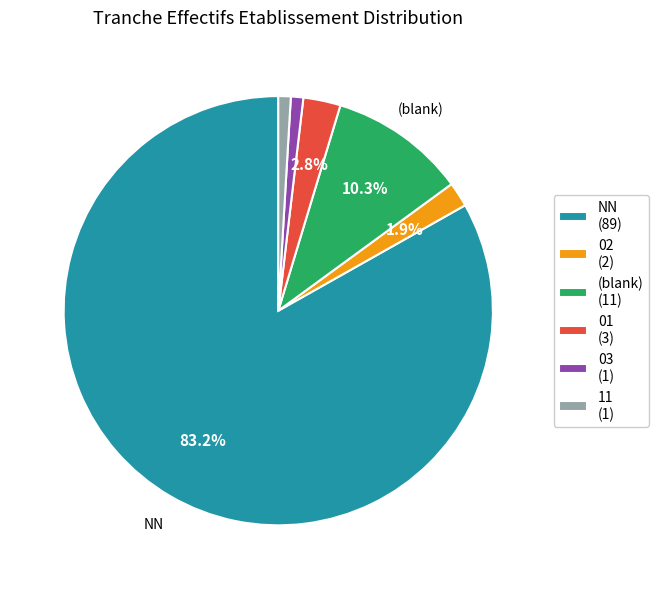

Which slice is the largest?

NN (89)